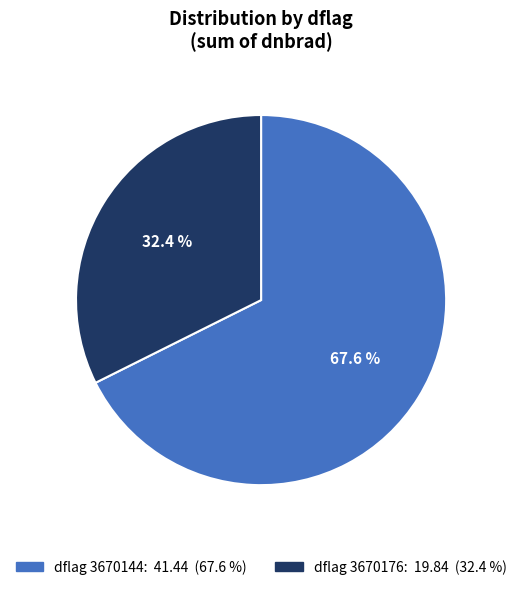

Is there a majority slice in this chart?

Yes